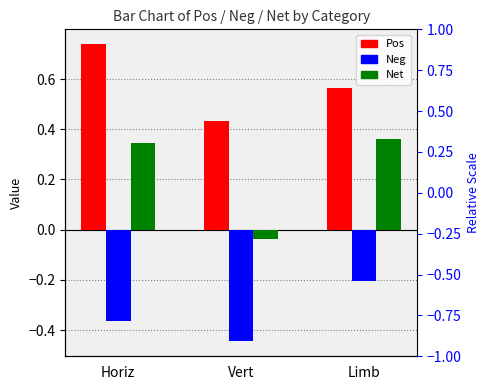

The value of Neg at Limb is -0.1. True or false?

False